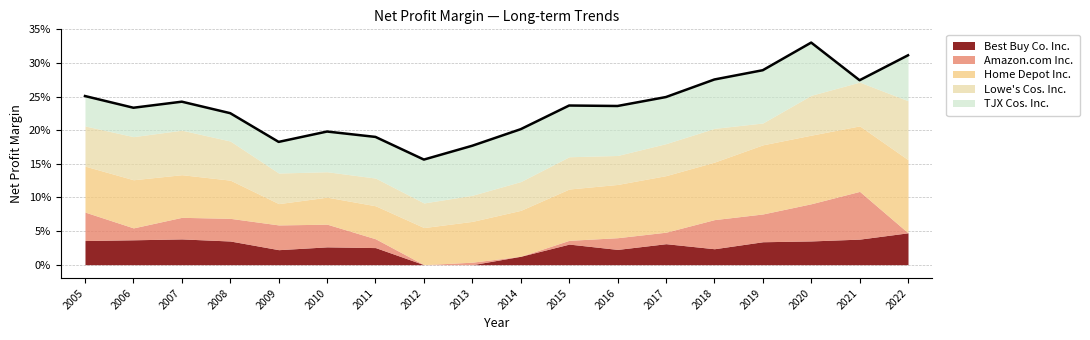

What are all the series names shown in the legend?

Best Buy Co. Inc., Amazon.com Inc., Home Depot Inc., Lowe's Cos. Inc., TJX Cos. Inc.